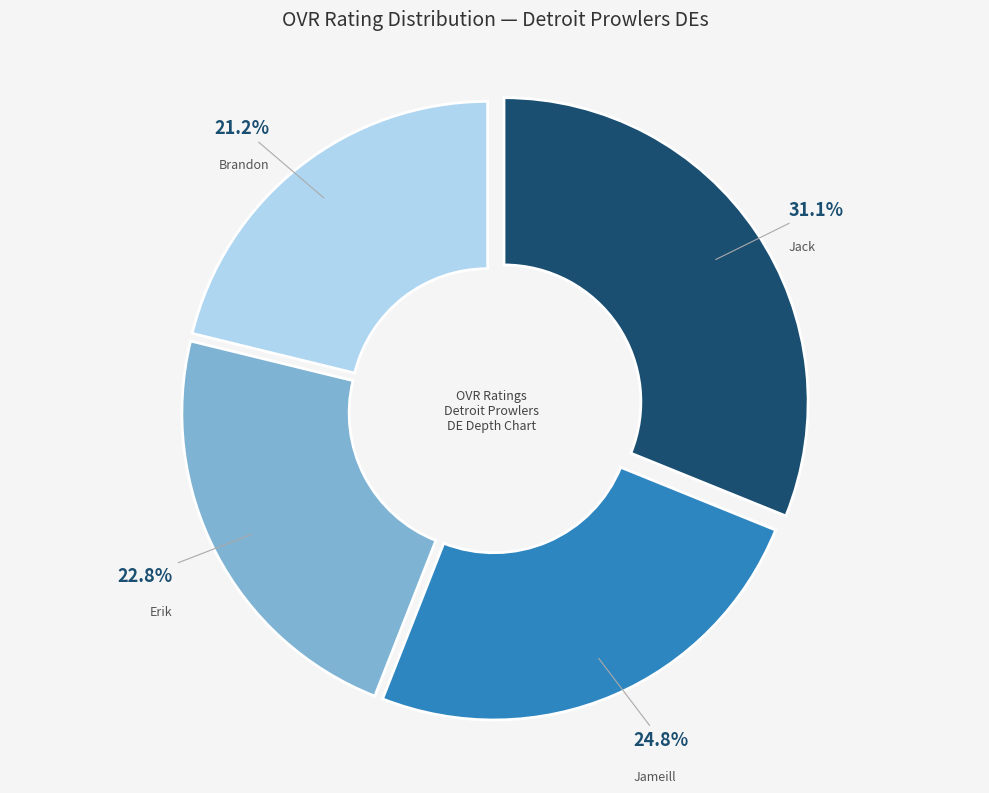

The Erik slice represents 23% of the pie. True or false?

True